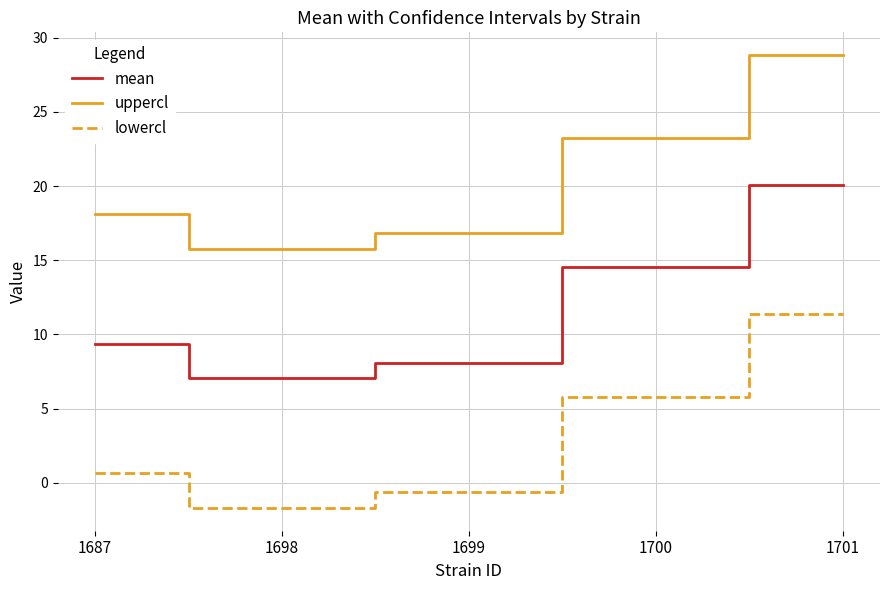

What is the difference between the maximum and minimum values in the uppercl series?

13.1